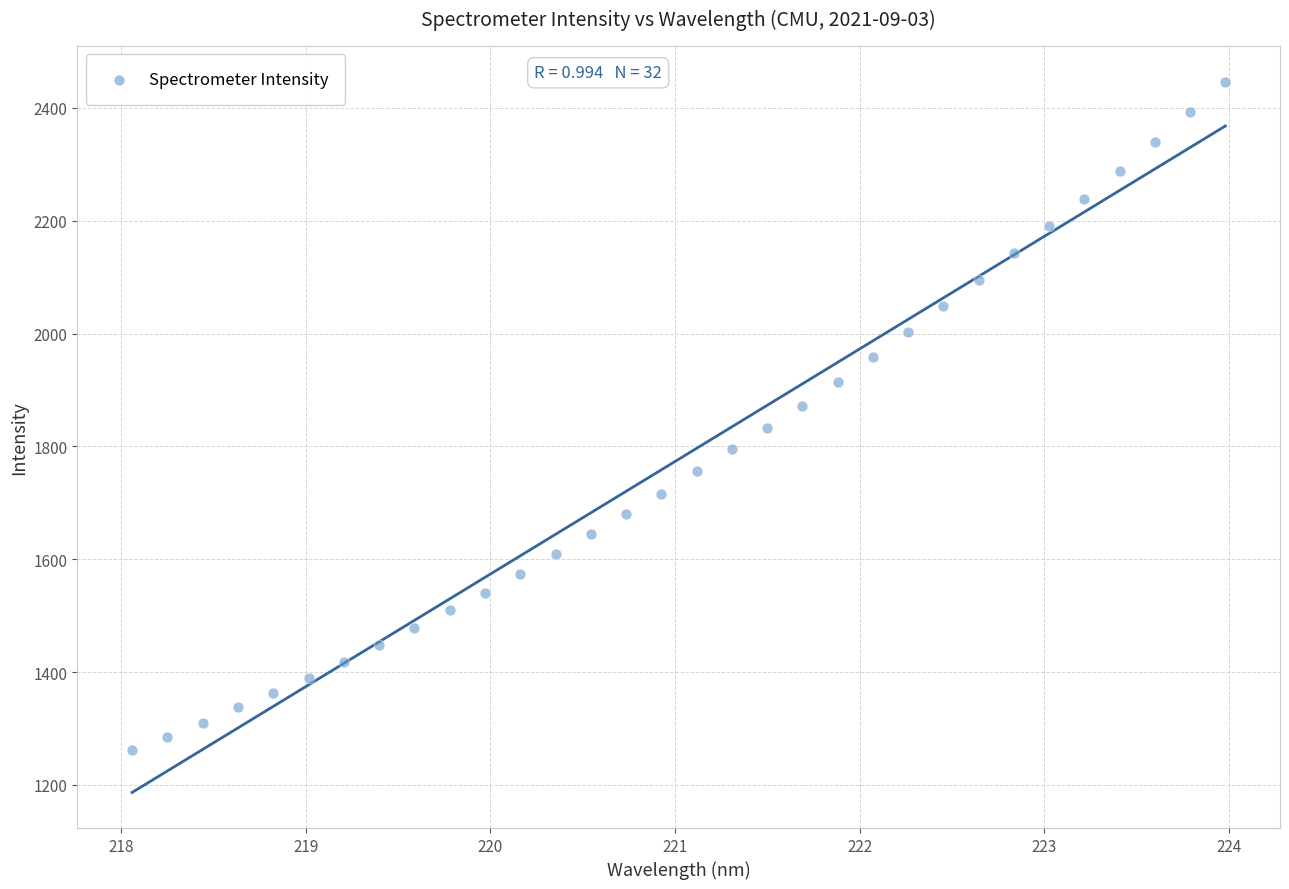

What is the range of X values (max minus min)?

5.9